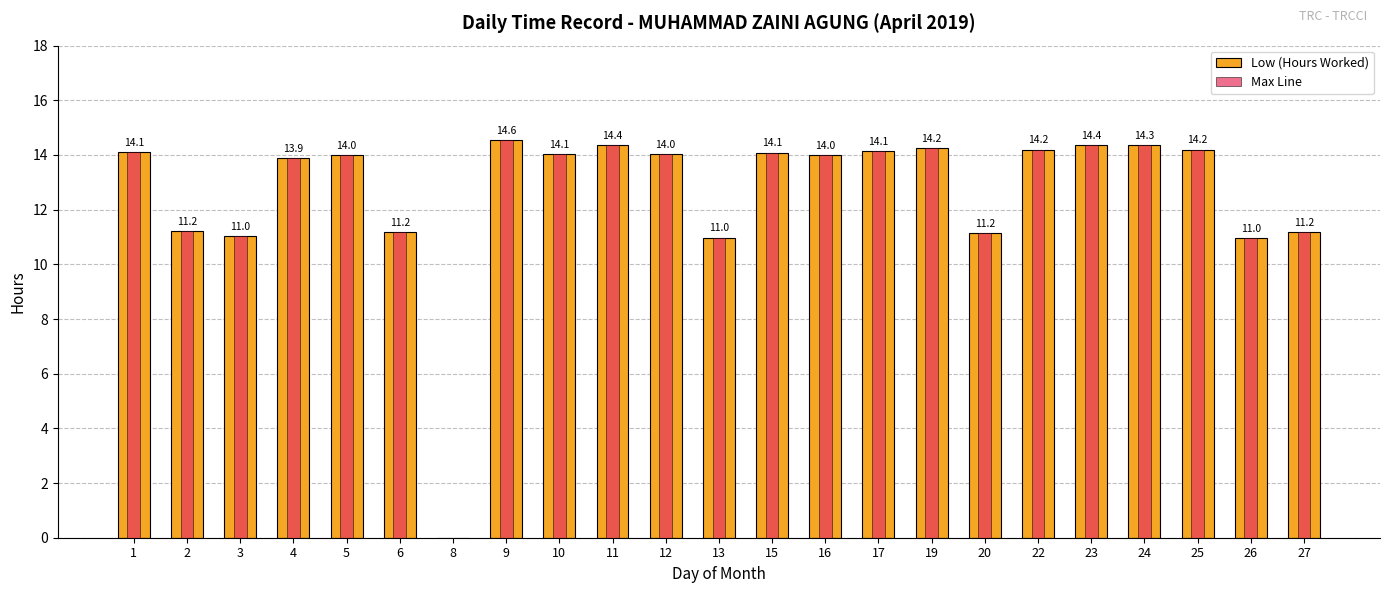

How many bars are there in total?

46